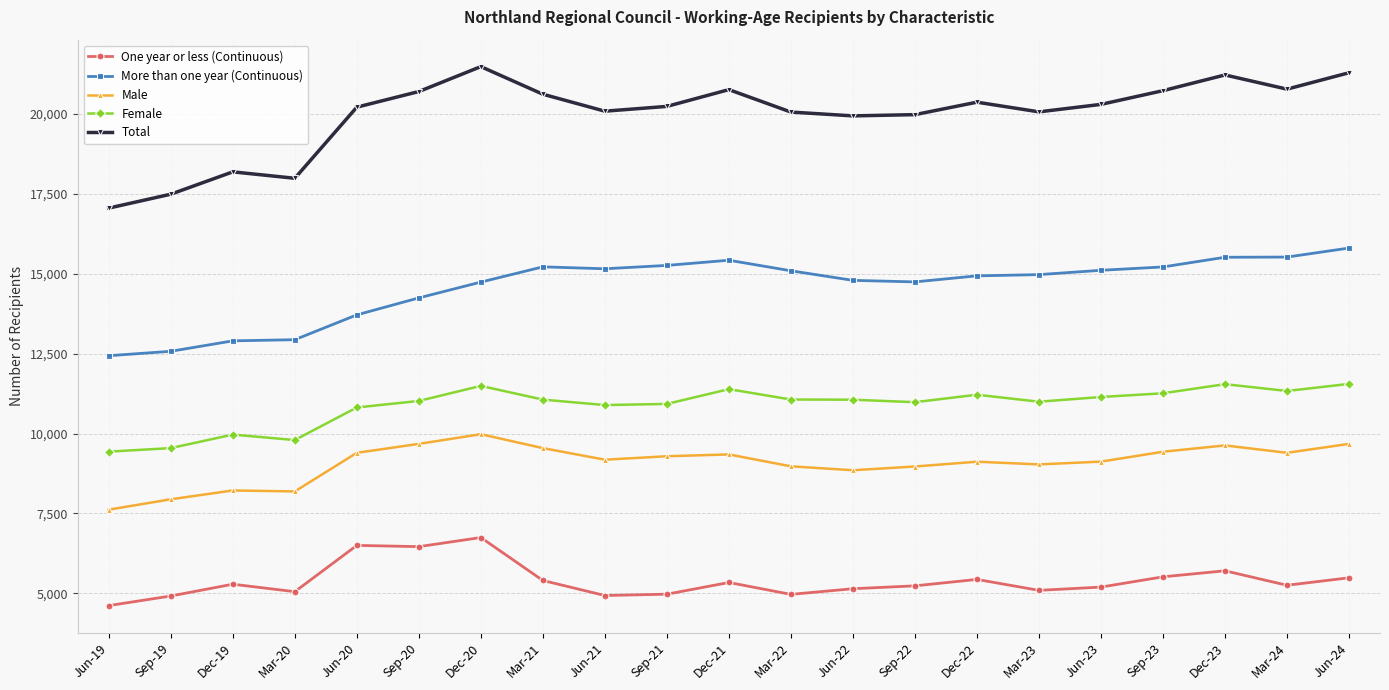

What is the label of the 1st point from the left?

Jun-19